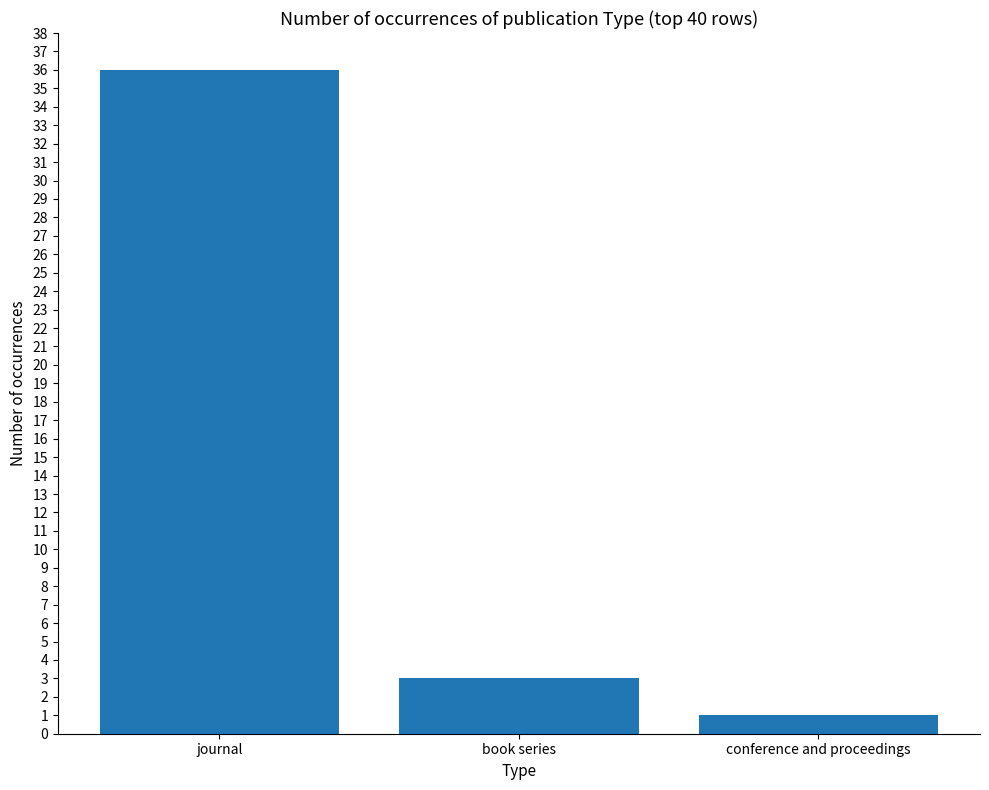

What is the change in value from journal to conference and proceedings?

-35